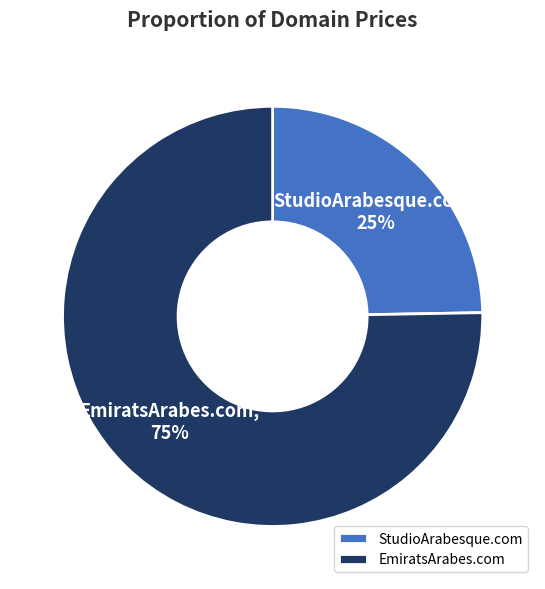

Which slice is the smallest?

StudioArabesque.com